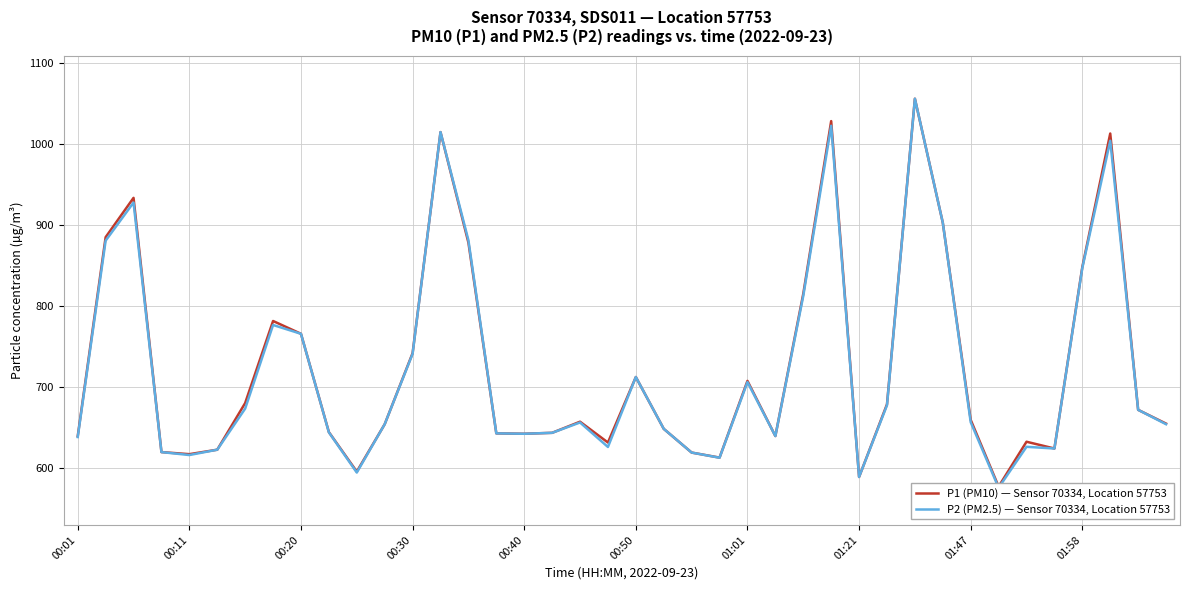

The value of P1 (PM10) — Sensor 70334, Location 57753 at 22 is 618.6. True or false?

True